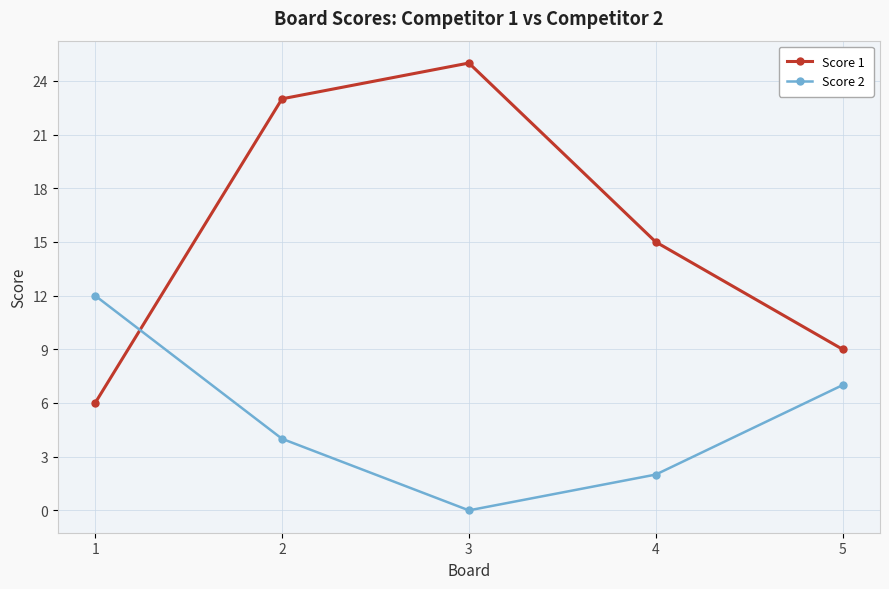

True or false: Score 1 has a value of 14 at 5.

False